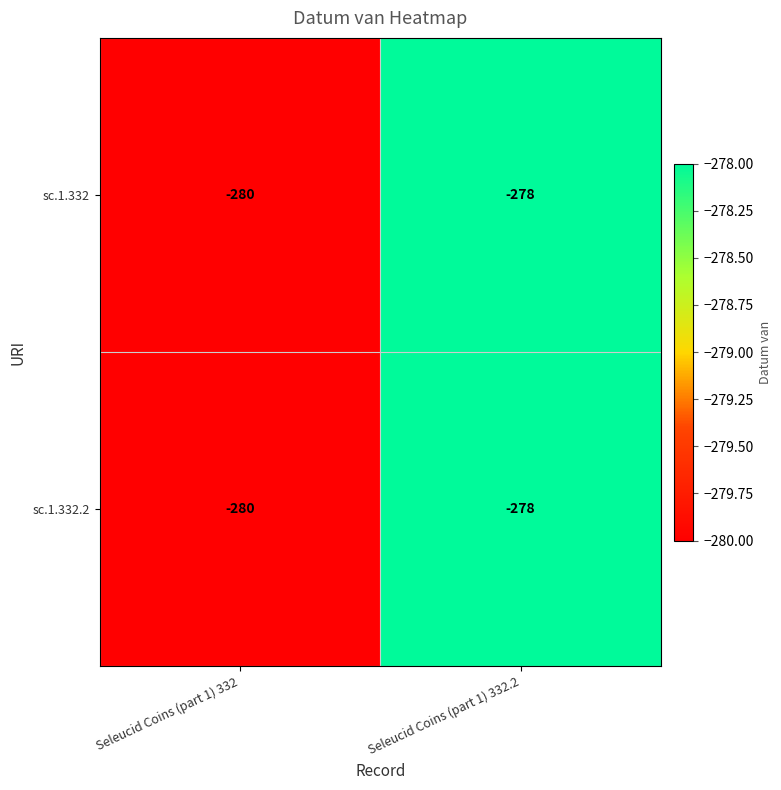

True or false: sc.1.332 has a value of -280 at Seleucid Coins (part 1) 332.

True